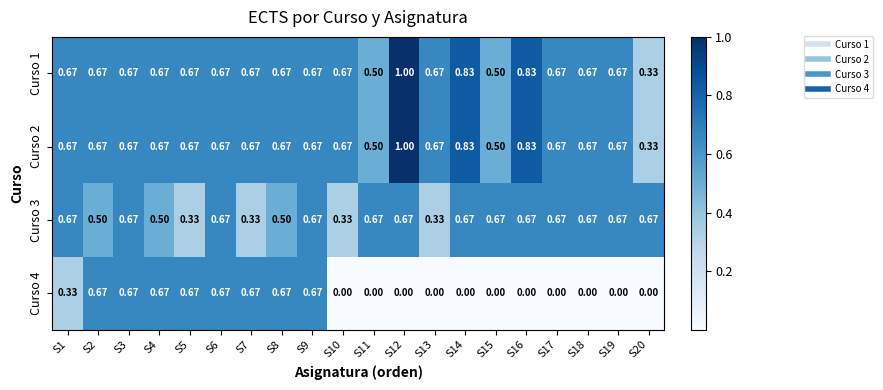

Is the value of Curso 3 at S2 greater than the value of Curso 4 at S19?

Yes